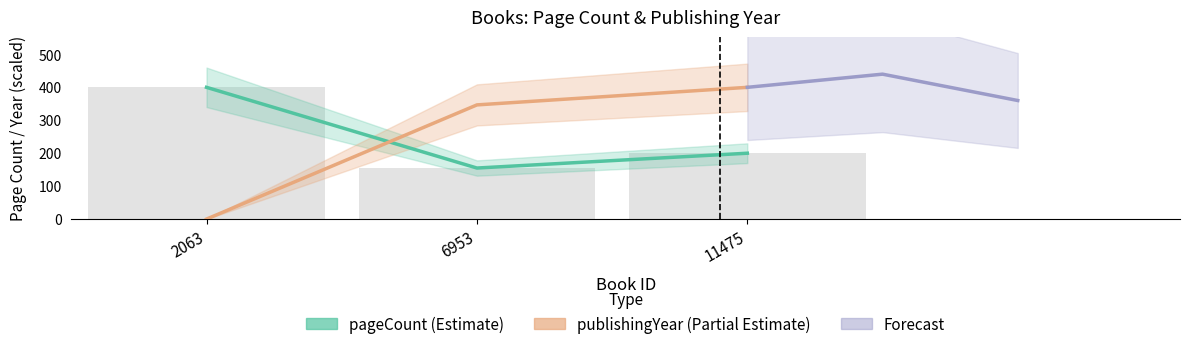

What is the value of the Forecast bar at the 2nd from the left?

440.0